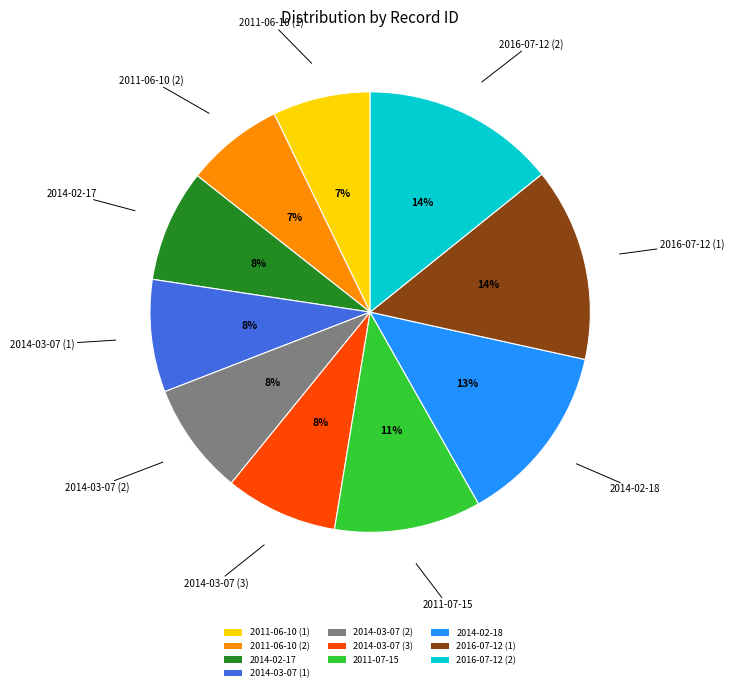

To the nearest percent, what percentage of the pie is 2011-07-15?

11%